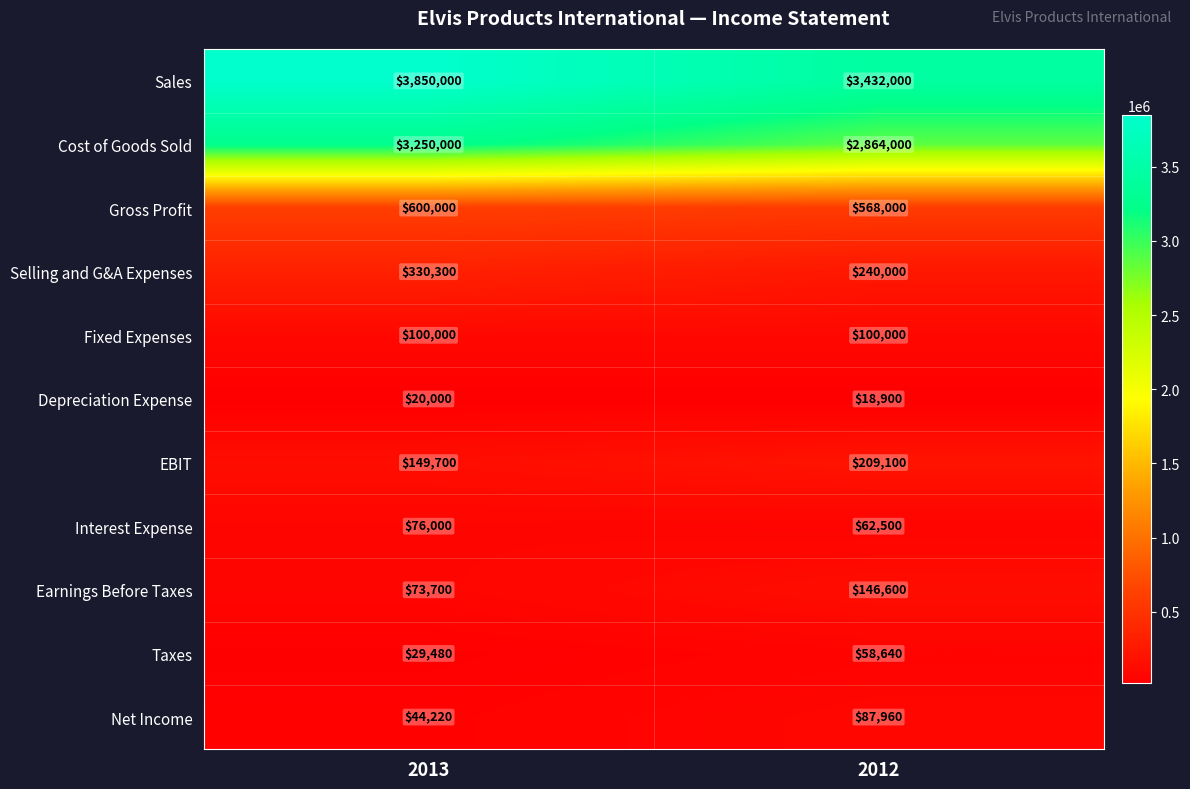

Where is Earnings Before Taxes nearest to the value 110150?

2013